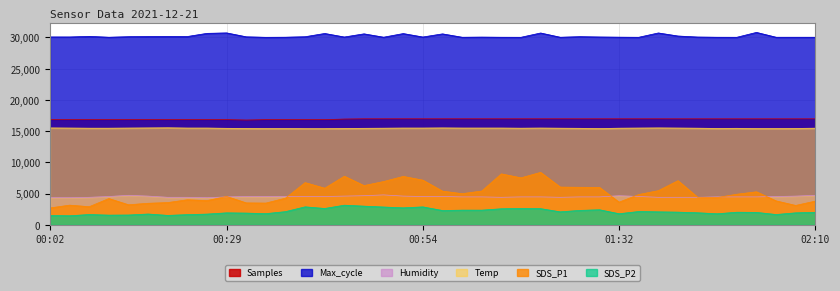

Where is Max_cycle nearest to the value 30423?

00:56